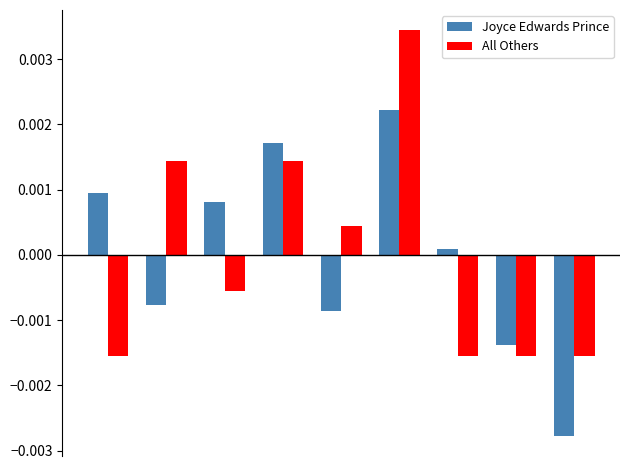

List the series in order of their peak value, lowest first.

Joyce Edwards Prince, All Others